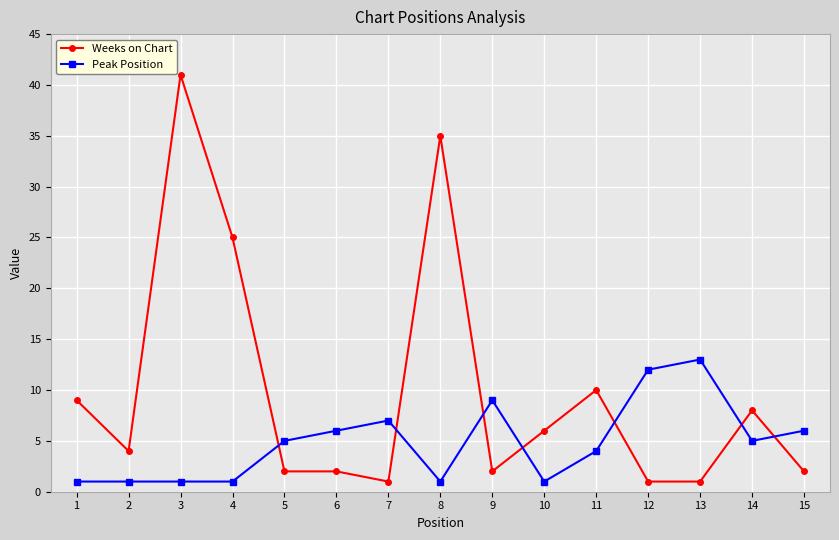

Reading left to right, extract all data points from this chart.

Weeks on Chart: 9	4	41	25	2	2	1	35	2	6	10	1	1	8	2
Peak Position: 1	1	1	1	5	6	7	1	9	1	4	12	13	5	6